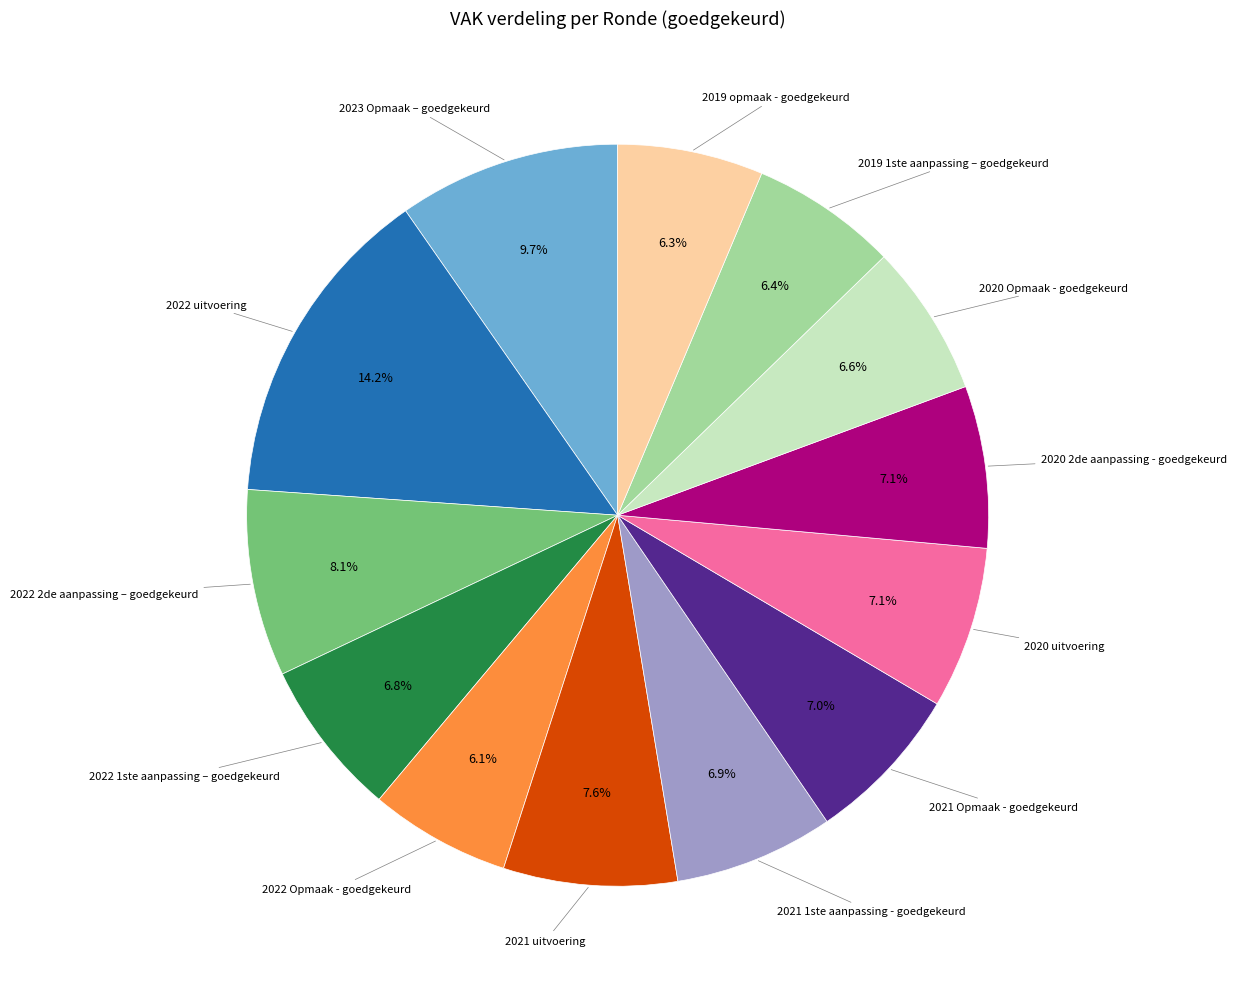

Does any single category account for the majority?

No